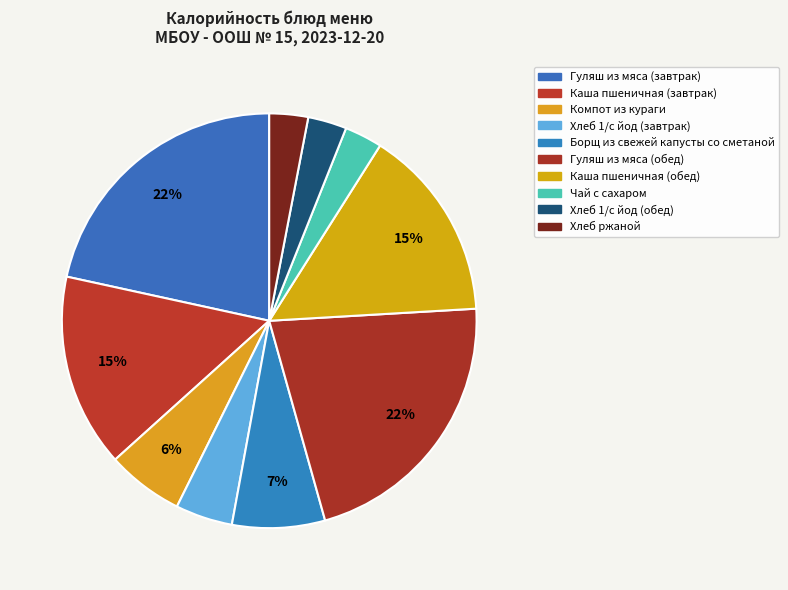

How many slices are in this pie chart?

10